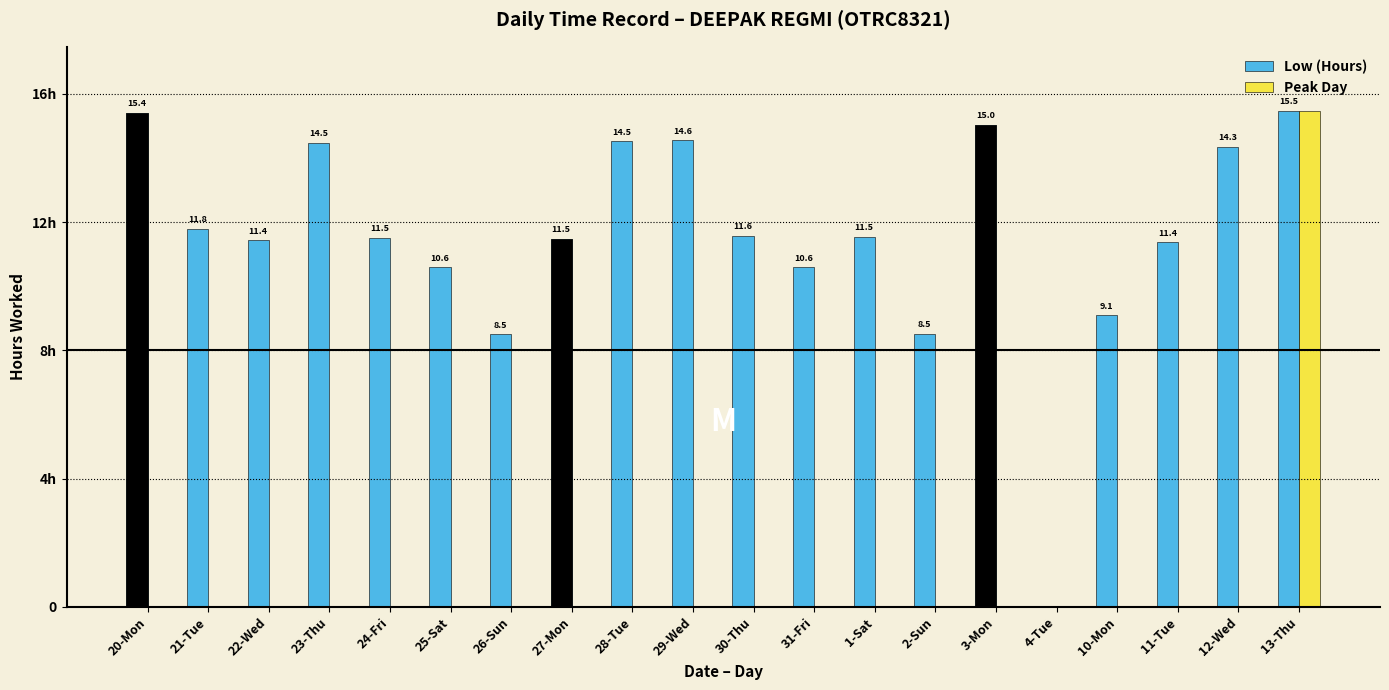

How many data points are above 11?

14